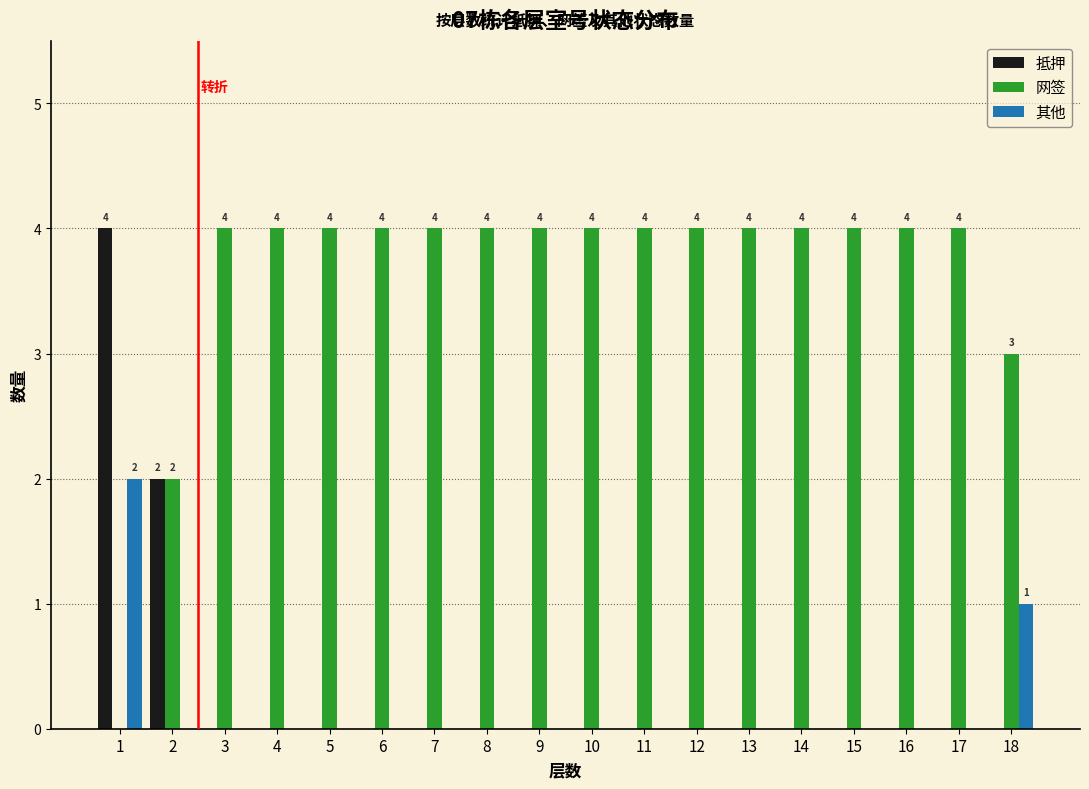

The 其他 series shows 0 at 12. True or false?

True